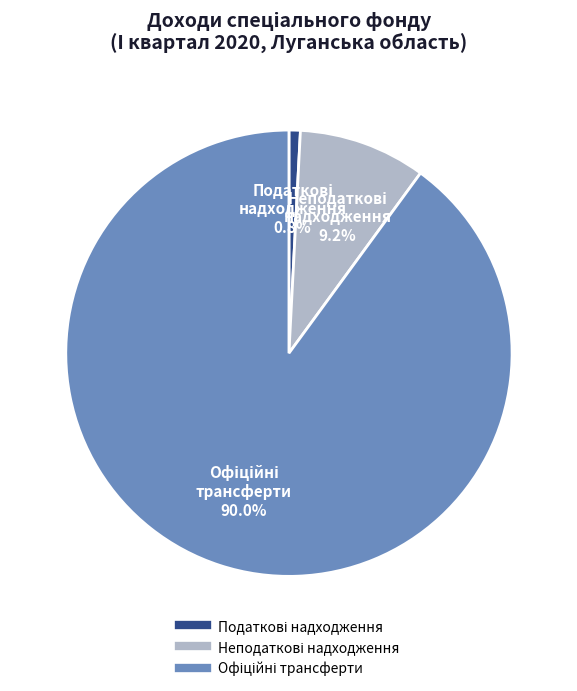

Is there a majority slice in this chart?

Yes